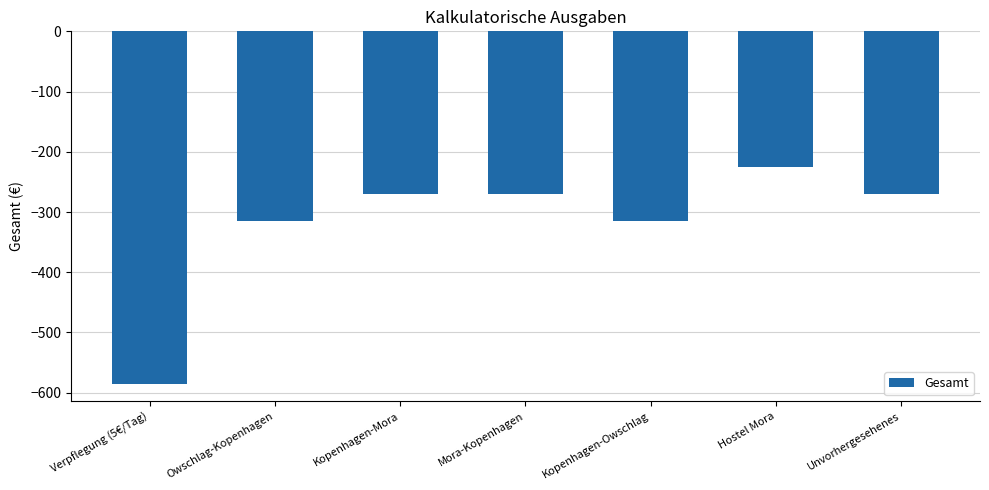

How many bars are there in total?

7